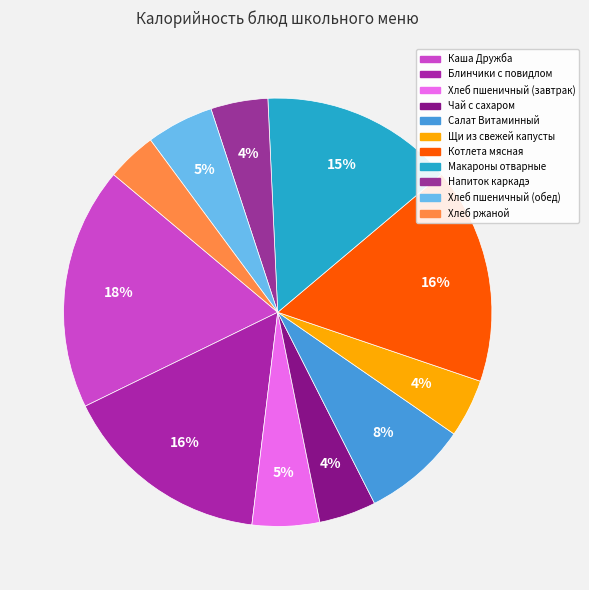

Combined, what portion of the pie is Каша Дружба and Хлеб пшеничный (обед)?

23.4%